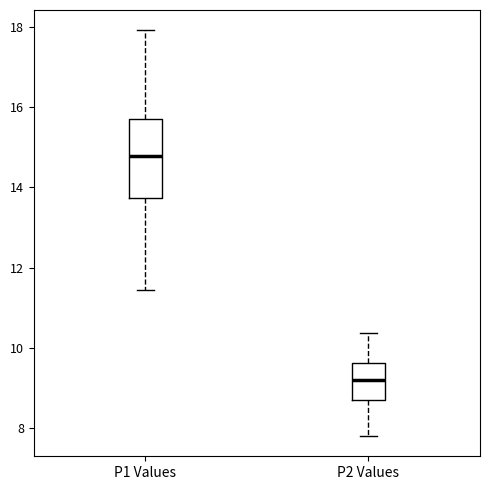

Reading left to right, read every box against the y-axis: the position of its median line, the range the box covers, and the ends of its whiskers. The values are not printed on the chart, so give them approximately, as read against the axis.

P1 Values: median 14.8, box 13.8 to 15.8, whiskers 11.4 to 18.0
P2 Values: median 9.2, box 8.8 to 9.6, whiskers 7.8 to 10.4